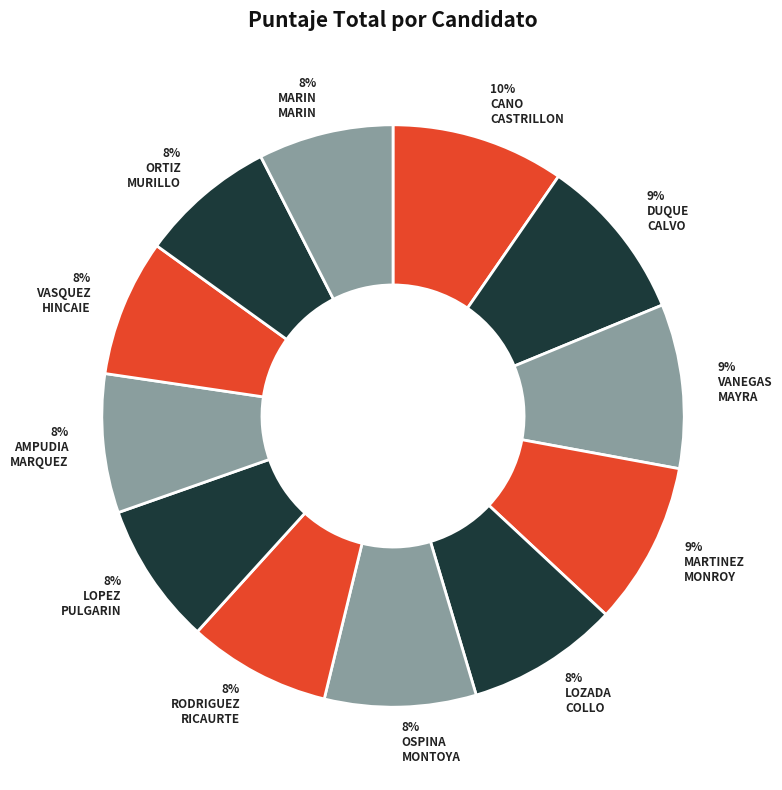

Is there a majority slice in this chart?

No